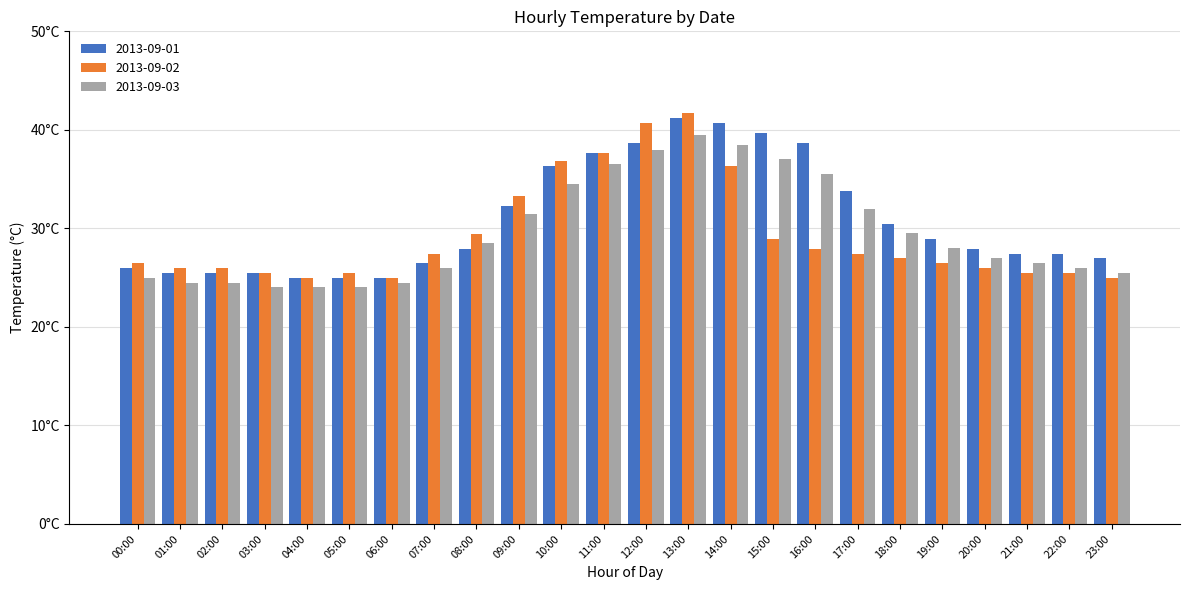

Does the chart contain any negative values?

No